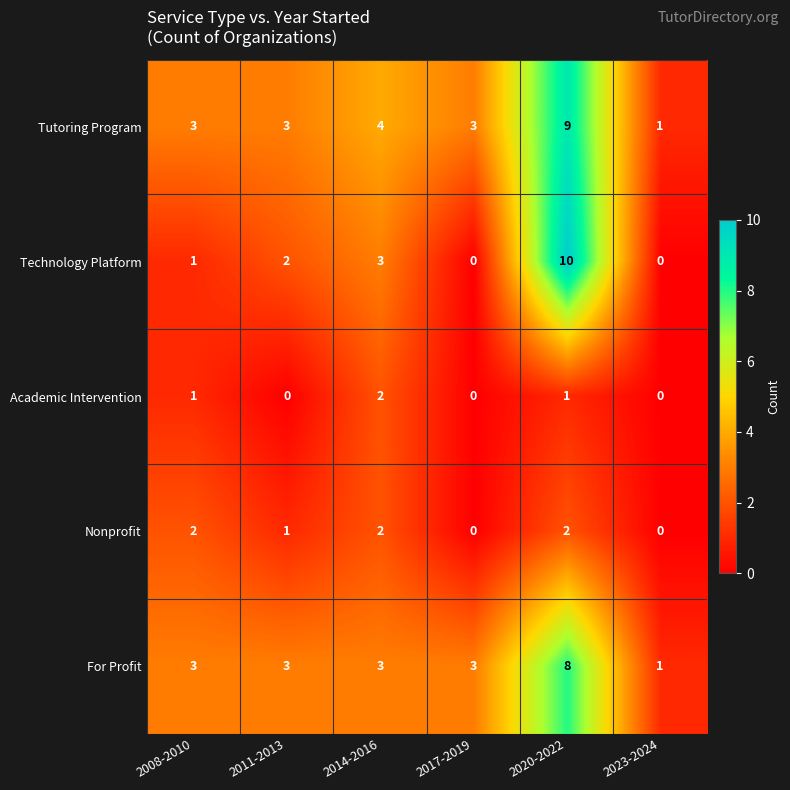

What is the total value across all series at 2020-2022?

30